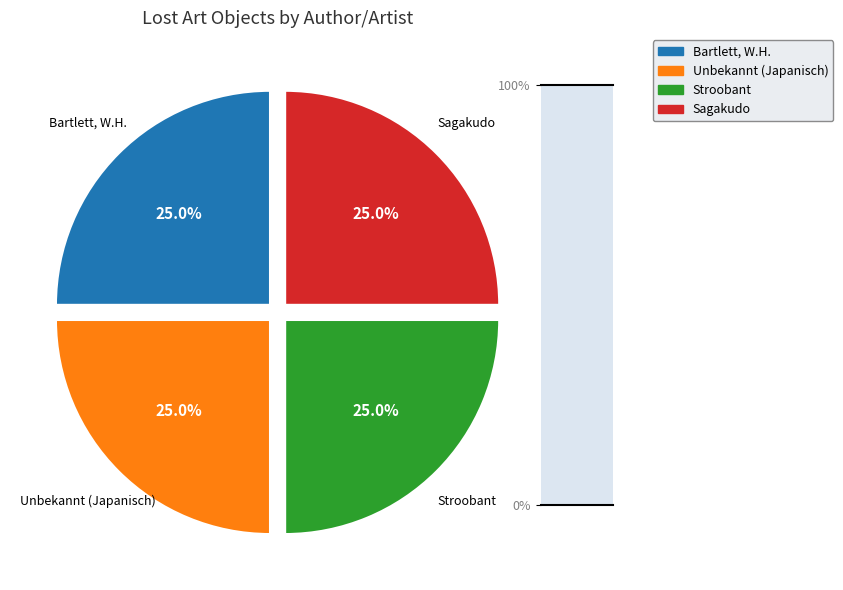

What is the ratio of the value at Bartlett, W.H. to the value at Stroobant?

1.0